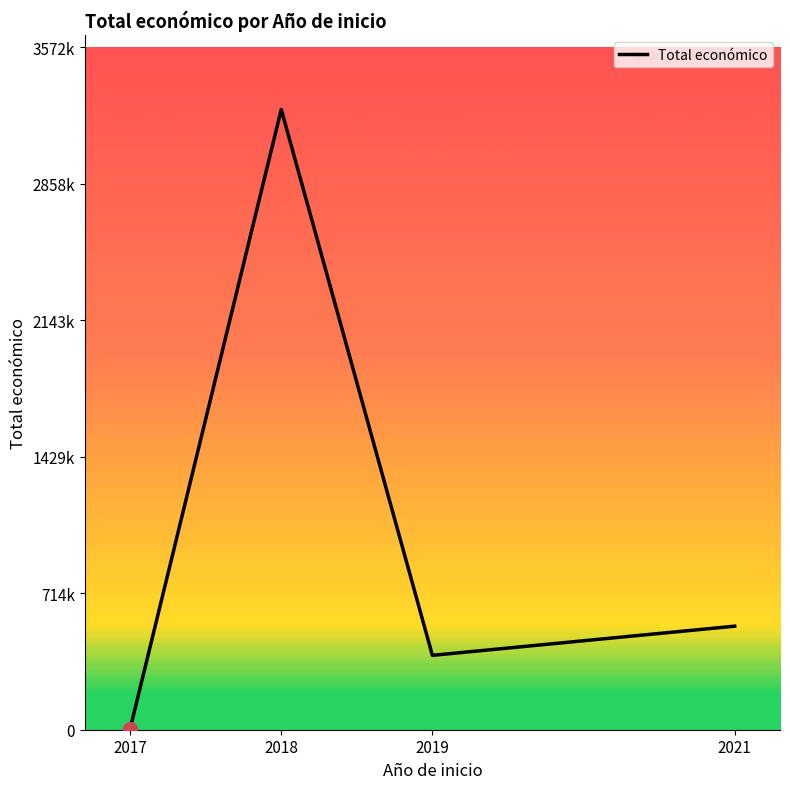

Between 2021 and 2017, which is larger?

2021